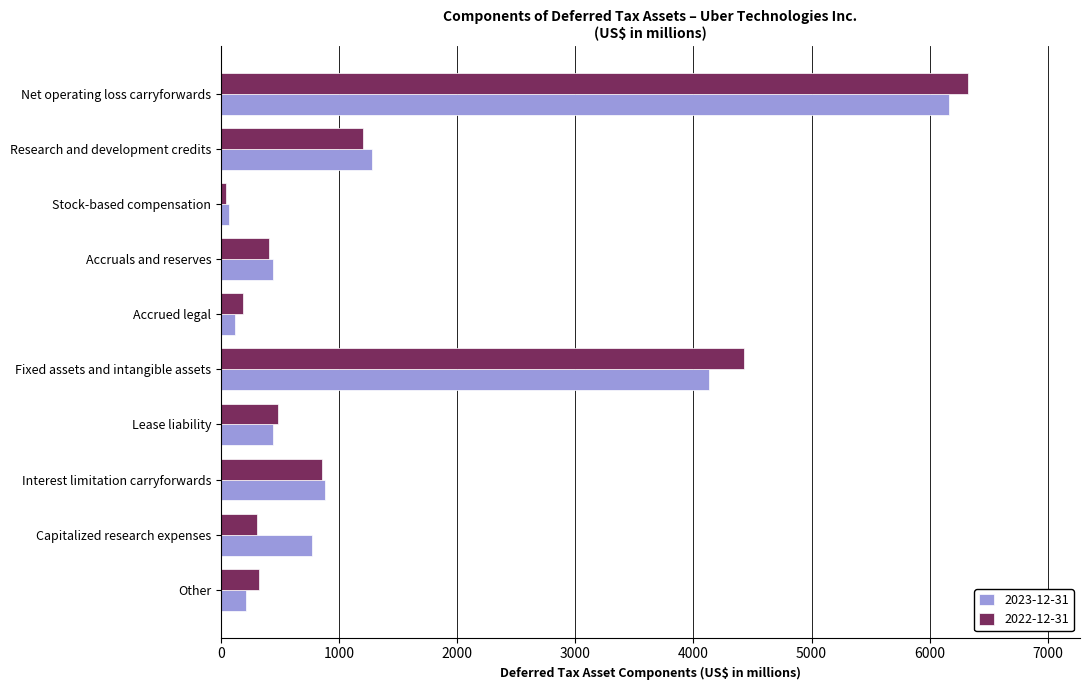

Which category has the highest value across all series?

Net operating loss carryforwards